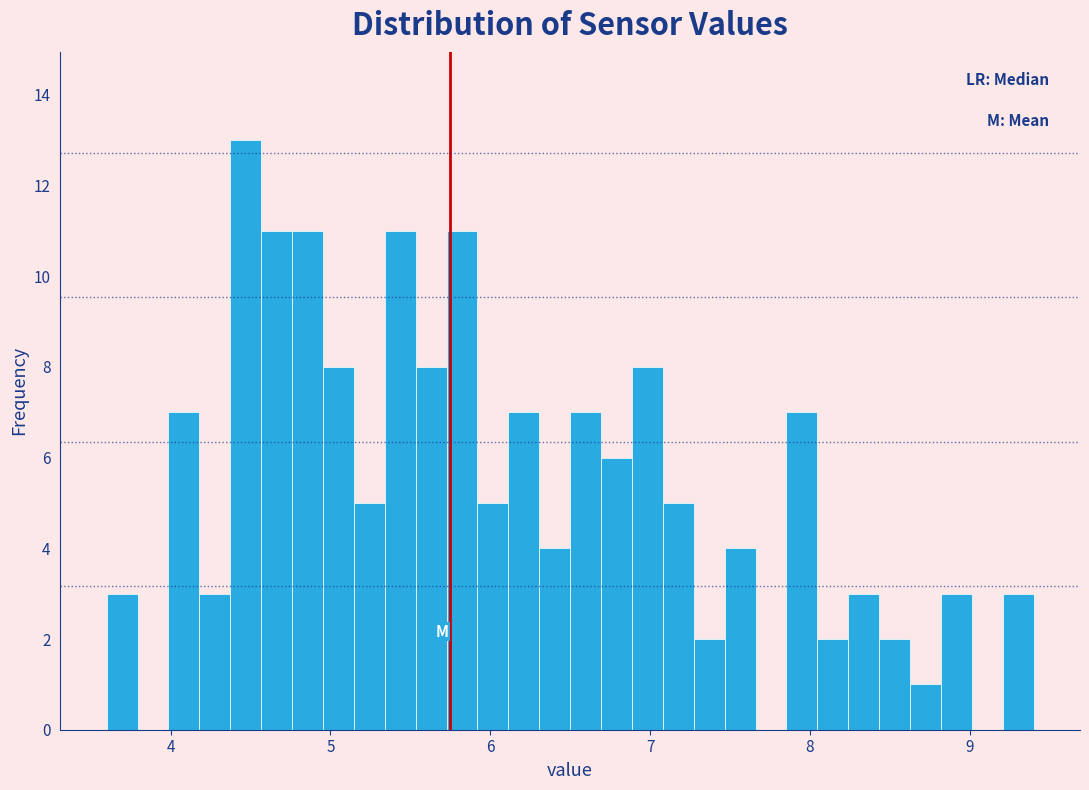

Read against the x-axis, roughly where is the centre of the tallest bar?

4.5